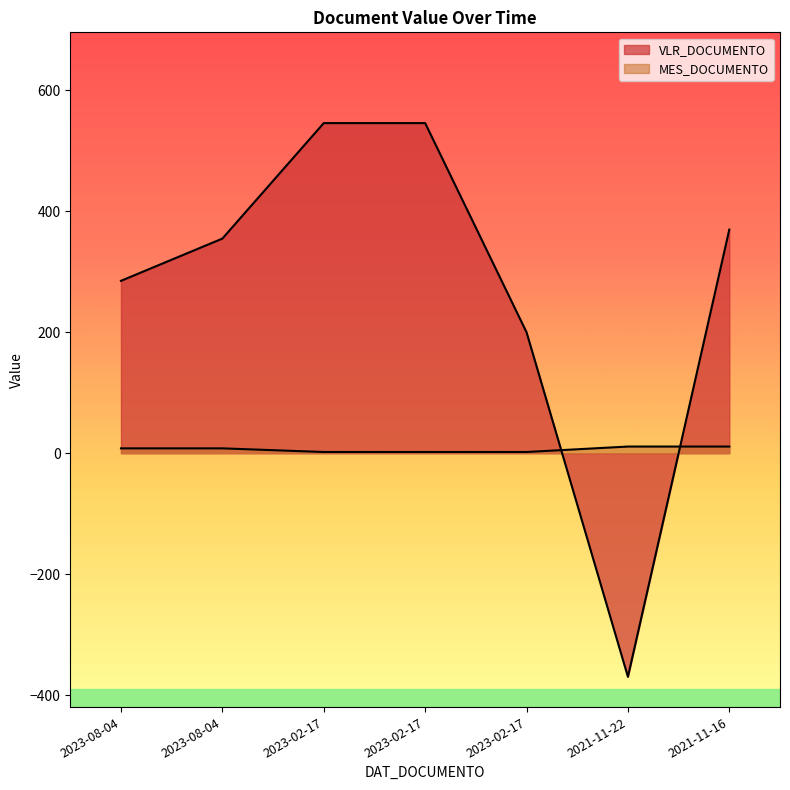

What is the difference between the maximum and minimum values in the VLR_DOCUMENTO series?

915.0